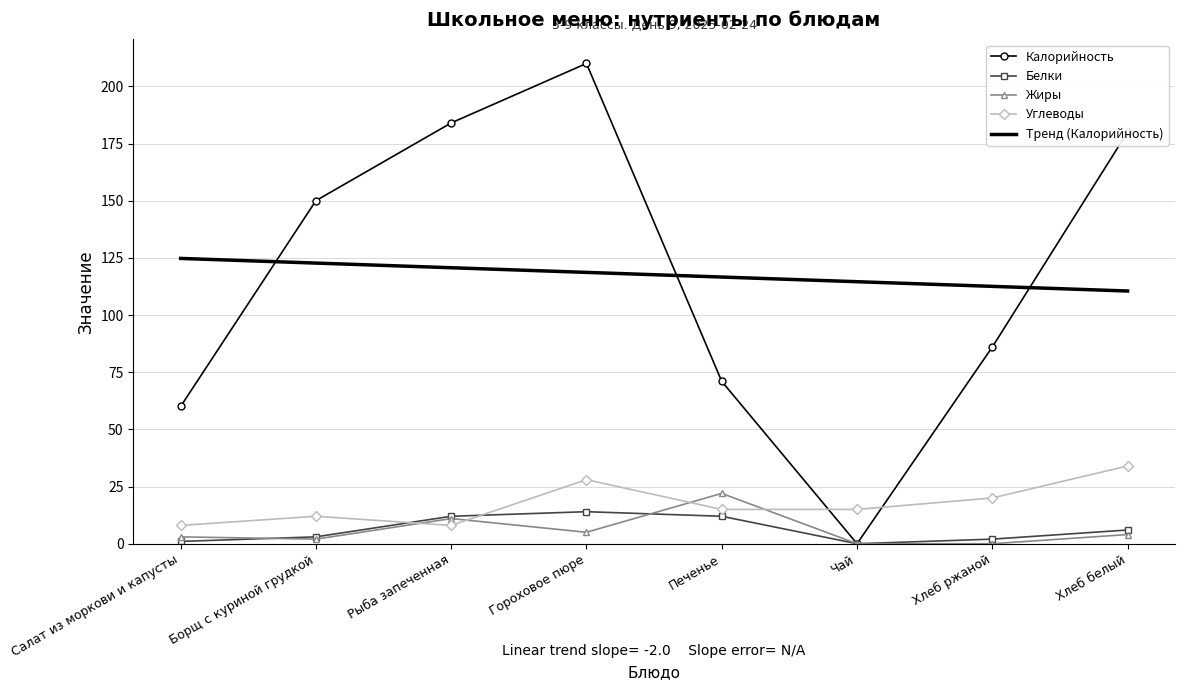

What is the greatest value displayed?

210.0